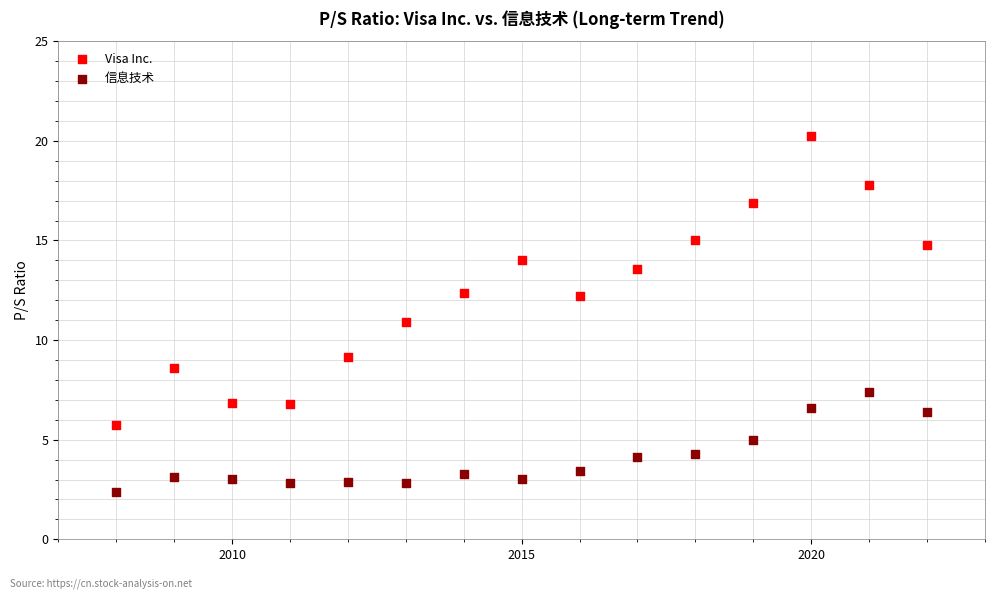

Which series contains the lowest Y value?

信息技术